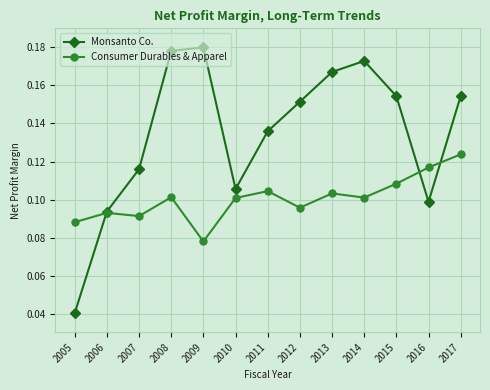

At which category does Monsanto Co. reach its first local valley?

2010